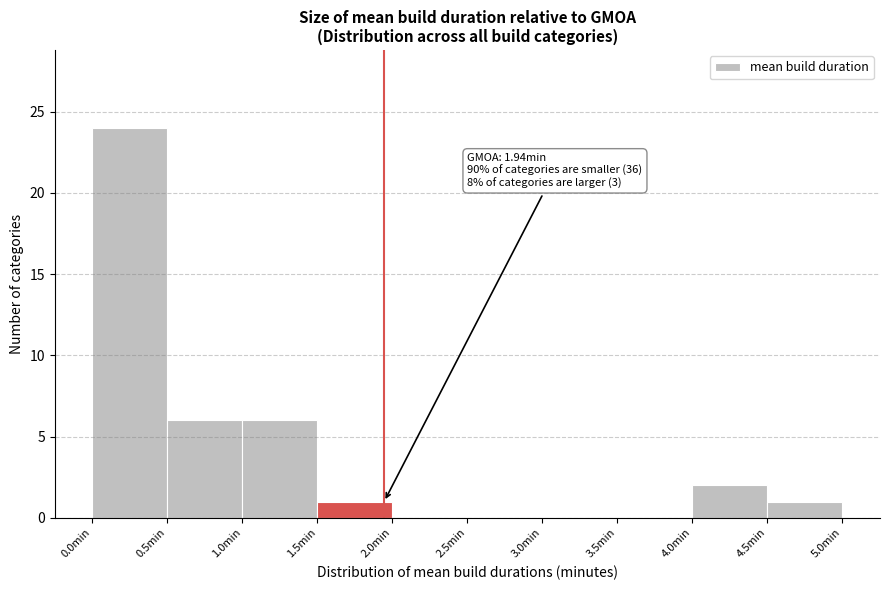

Which range on the x-axis has the tallest bar?

0.0 to 0.5